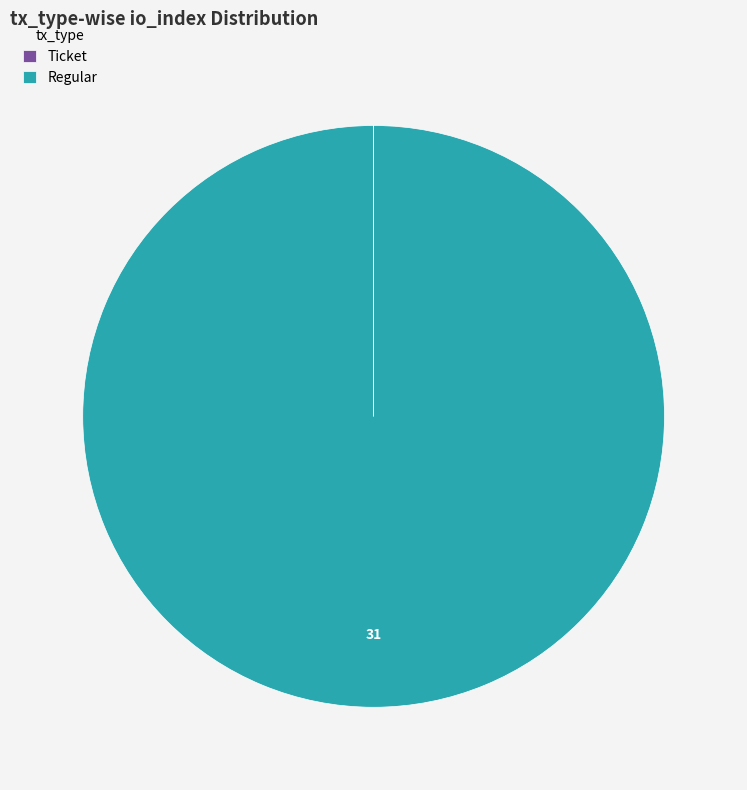

Which category accounts for the majority?

Regular